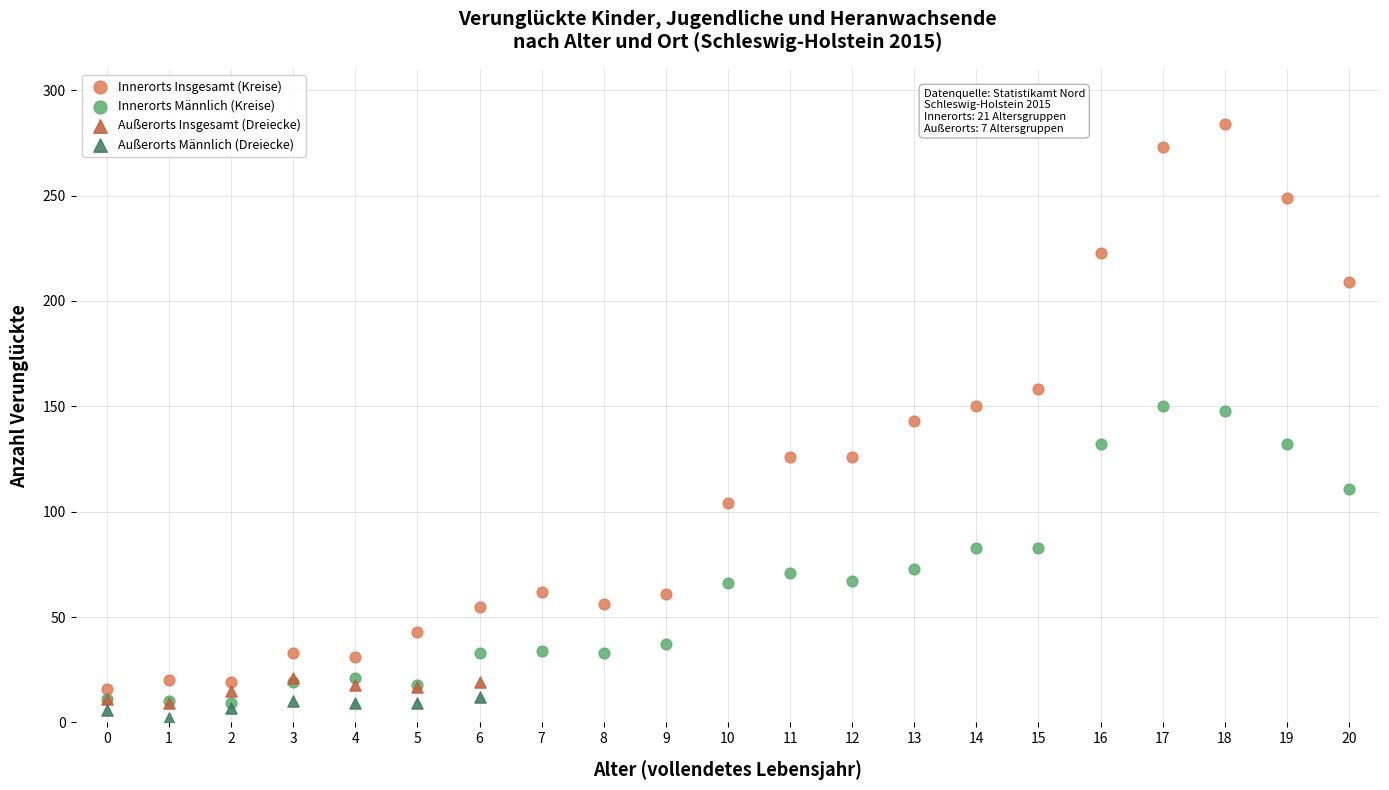

Which series has the largest Y range (max minus min)?

Innerorts Insgesamt (Kreise)